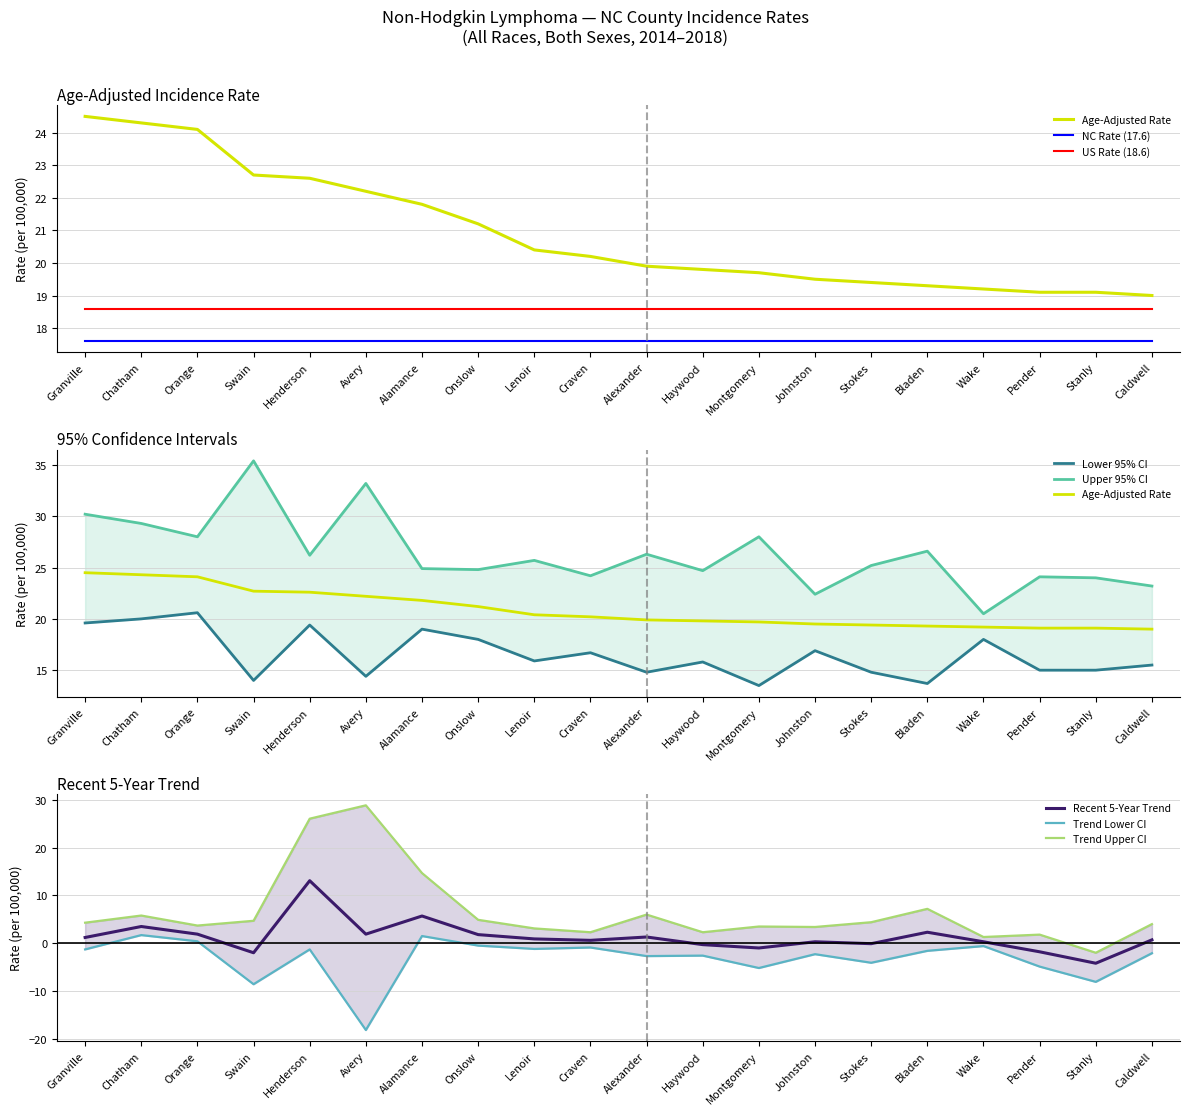

What position from the left is Alamance?

7